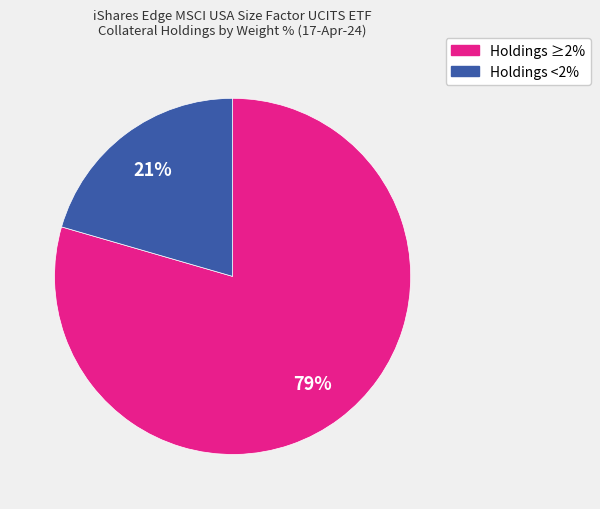

To the nearest percent, what is the average slice percentage?

50%